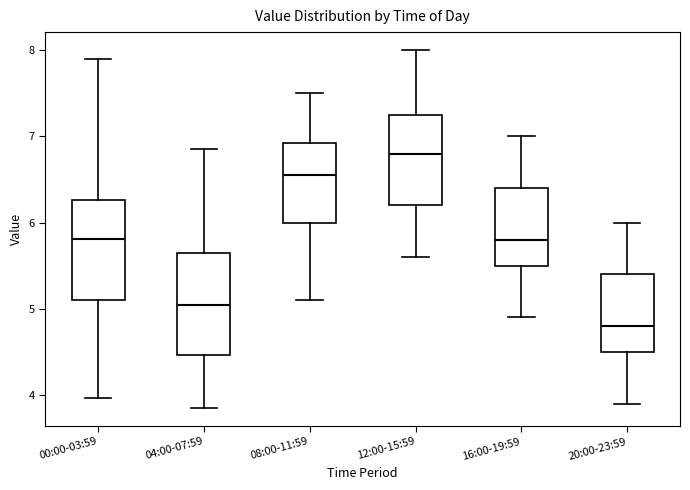

Reading left to right, transcribe this box plot: for each box, give where its median line is, the range the box spans, and where its two whiskers end, as read against the y-axis. The values are not printed on the chart, so give them approximately, as read against the axis.

00:00-03:59: median 5.8, box 5.1 to 6.3, whiskers 4.0 to 7.9
04:00-07:59: median 5.1, box 4.5 to 5.7, whiskers 3.9 to 6.9
08:00-11:59: median 6.6, box 6.0 to 6.9, whiskers 5.1 to 7.5
12:00-15:59: median 6.8, box 6.2 to 7.3, whiskers 5.6 to 8.0
16:00-19:59: median 5.8, box 5.5 to 6.4, whiskers 4.9 to 7.0
20:00-23:59: median 4.8, box 4.5 to 5.4, whiskers 3.9 to 6.0